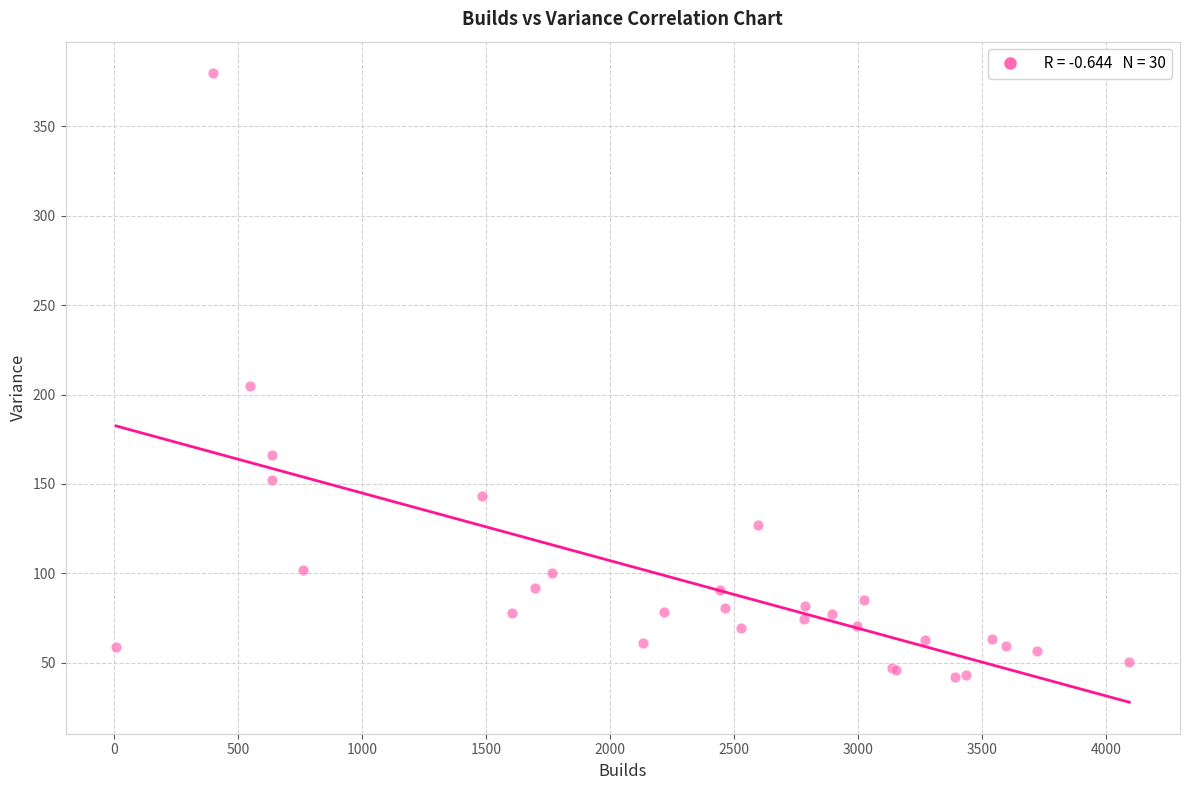

What Y value in the scatter plot is closest to 210?

205.0